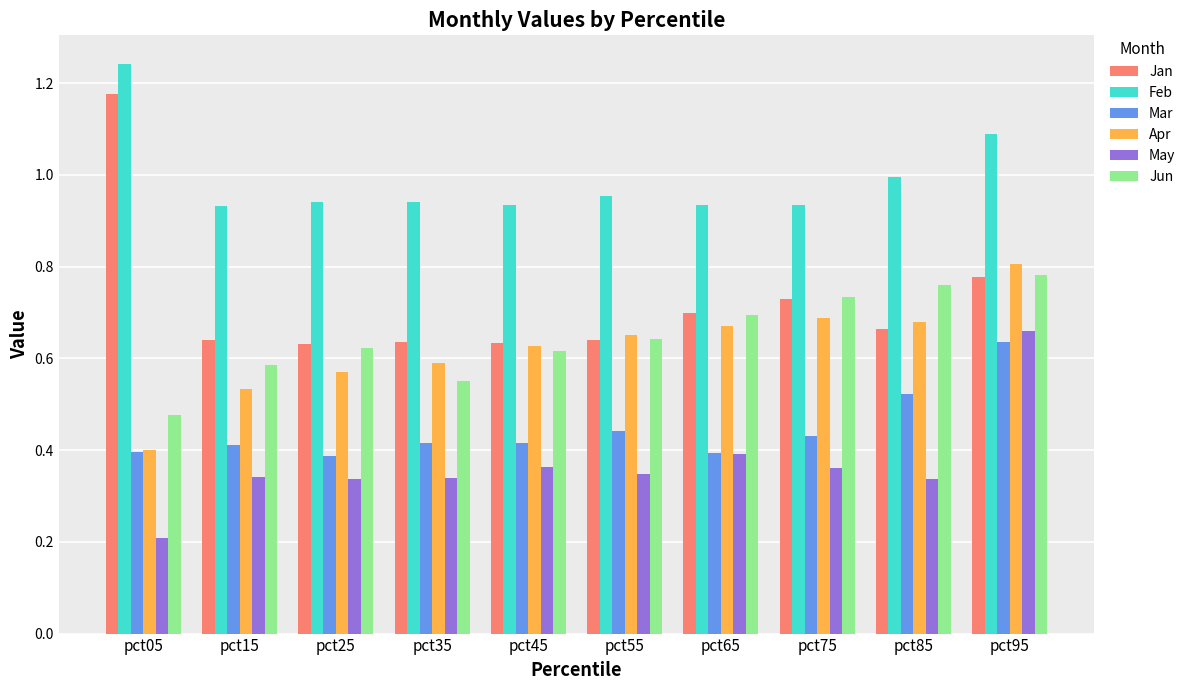

Which series has the largest range (max minus min)?

Jan